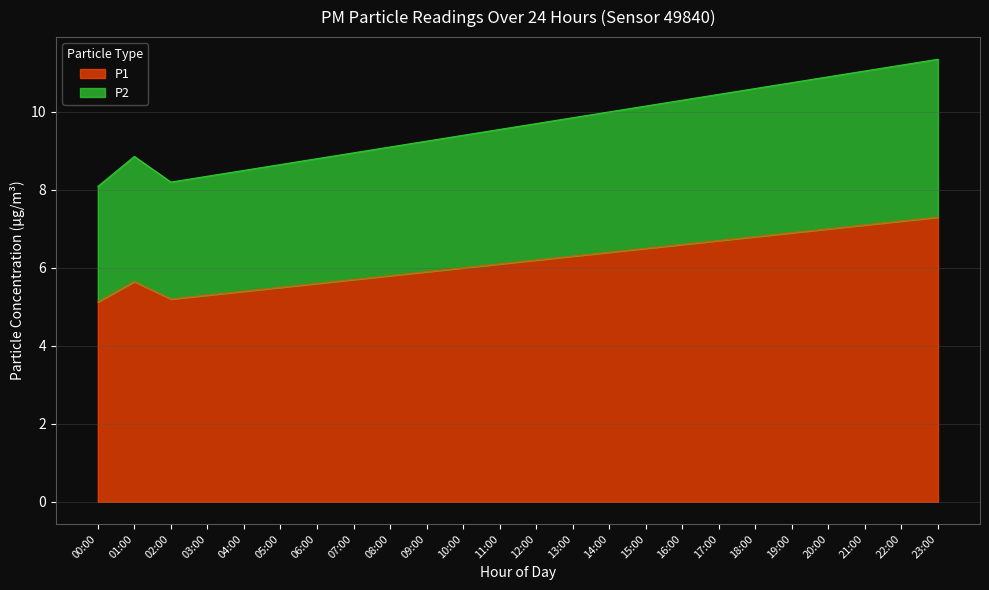

What value does the P1 series have at 13:00?

6.3